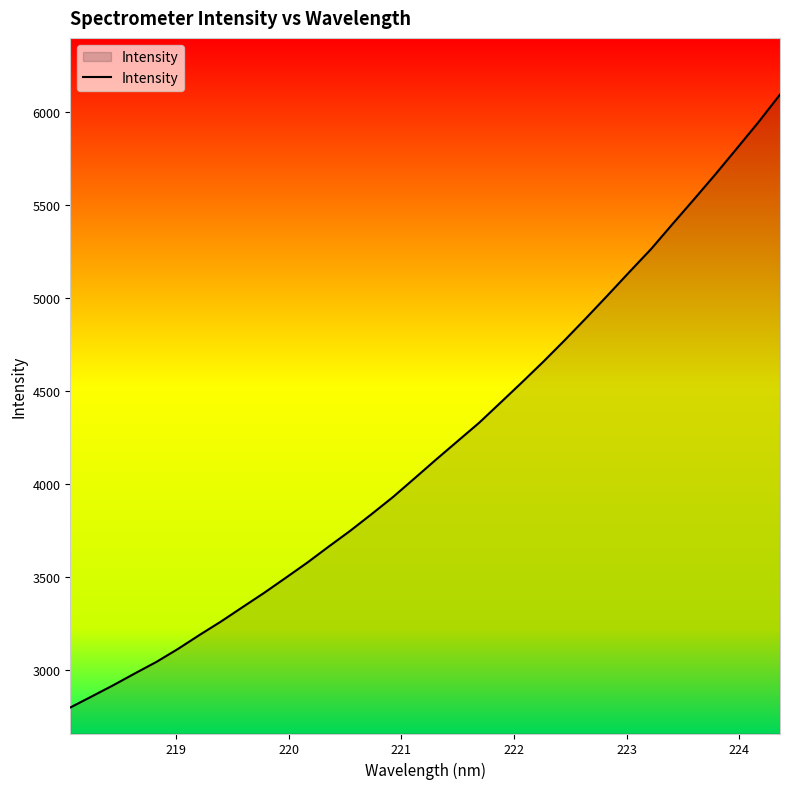

What is the smallest value displayed?

2796.8